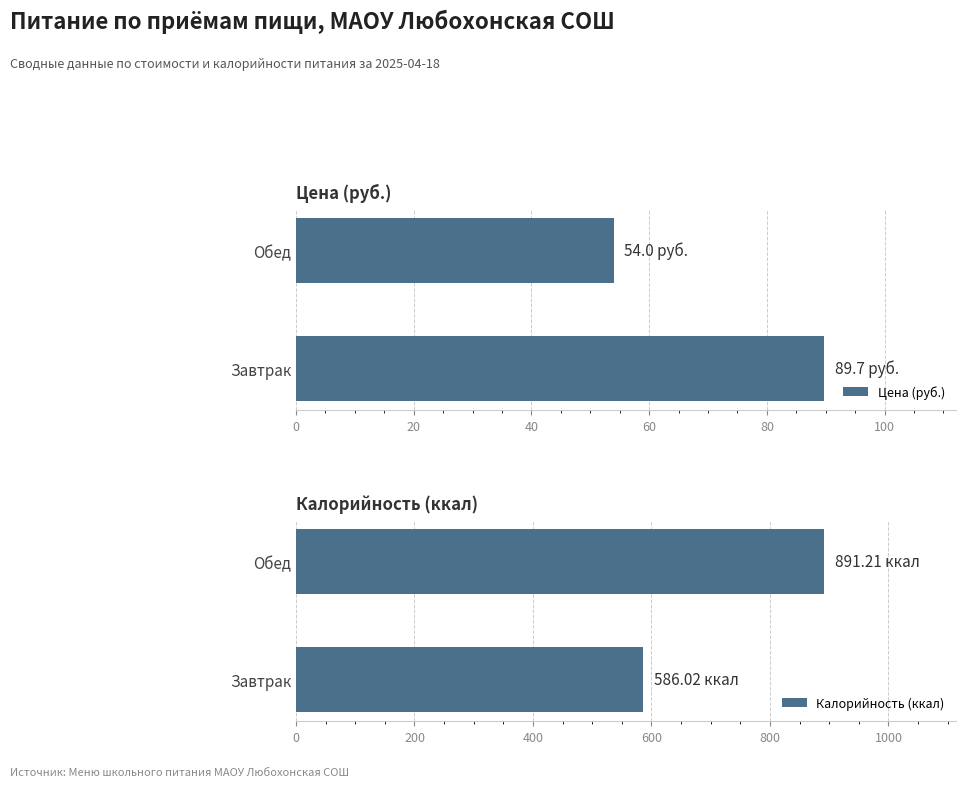

Are the bars horizontal?

Yes